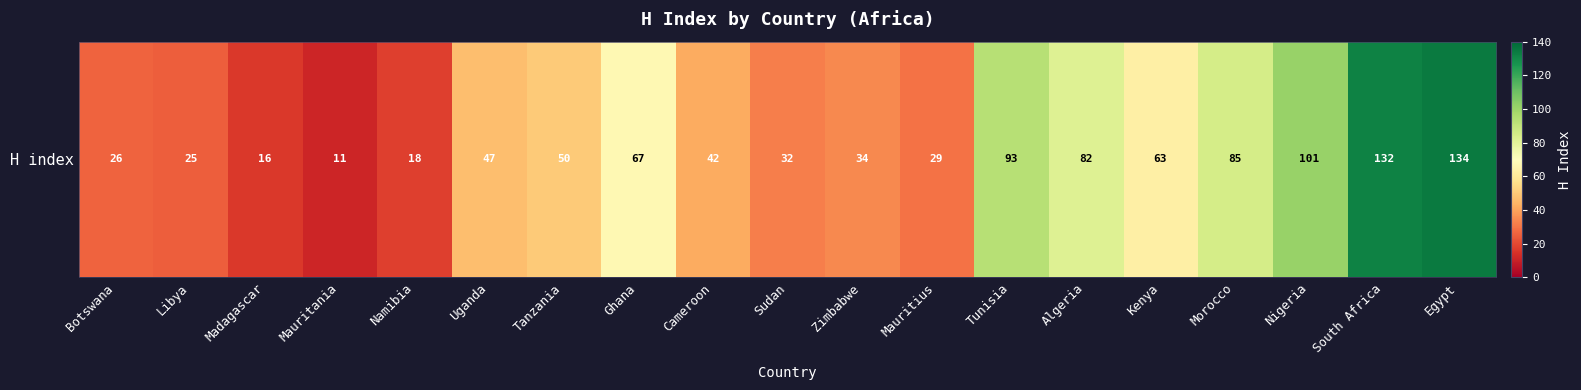

Rank the categories by value from lowest to highest.

Mauritania, Madagascar, Namibia, Libya, Botswana, Mauritius, Sudan, Zimbabwe, Cameroon, Uganda, Tanzania, Kenya, Ghana, Algeria, Morocco, Tunisia, Nigeria, South Africa, Egypt